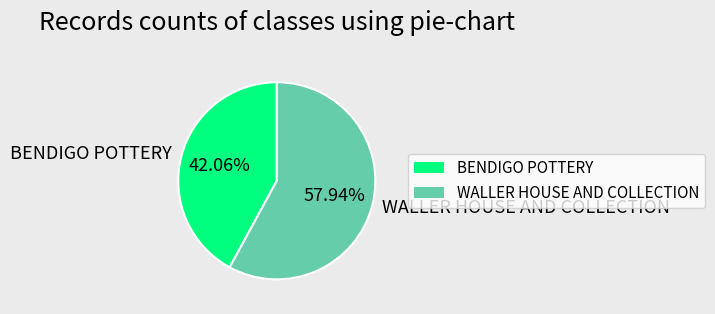

To the nearest percent, what is the combined percentage of BENDIGO POTTERY and WALLER HOUSE AND COLLECTION?

100%